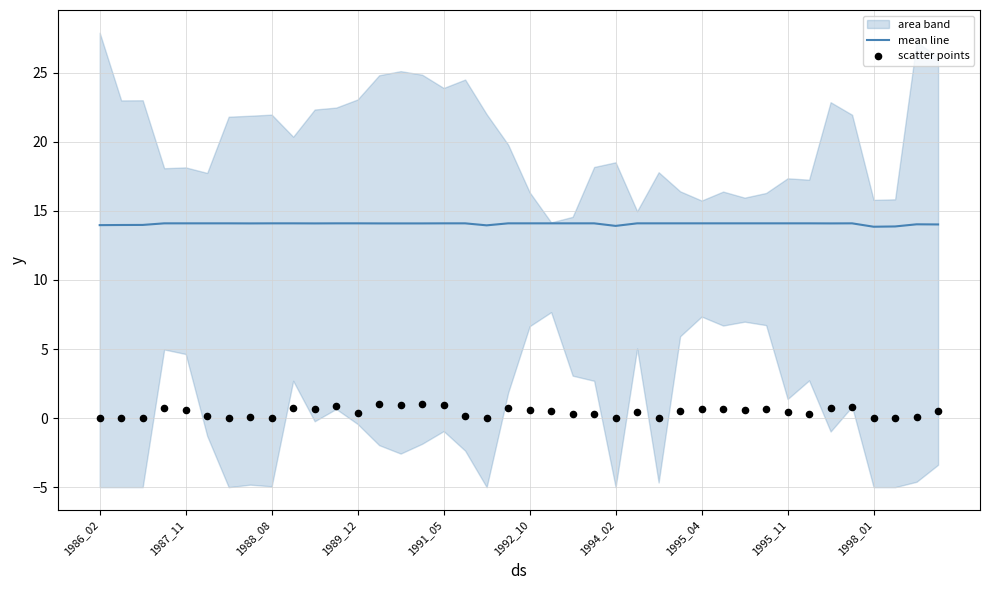

At how many categories does at least one series exceed 7?

40